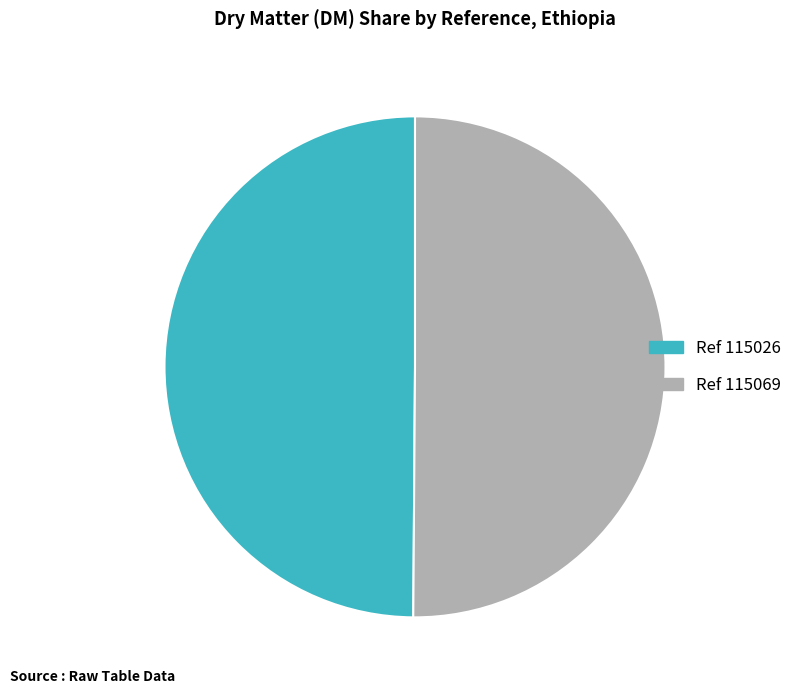

Is it true that Ref 115026 is 40% of the pie?

False